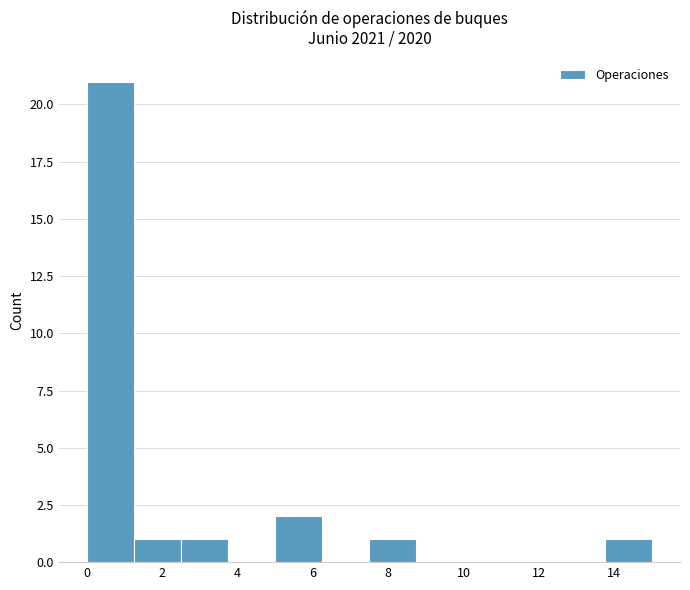

Reading left to right, list every bar in this chart as the range it spans on the x-axis followed by its height. Neither the bar edges nor the heights are printed on the chart, so give them approximately, as read against the axes.

0.00 to 1.25: 21
1.25 to 2.50: 1
2.50 to 3.75: 1
3.75 to 5.00: 0
5.00 to 6.25: 2
6.25 to 7.50: 0
7.50 to 8.75: 1
8.75 to 10.00: 0
10.00 to 11.25: 0
11.25 to 12.50: 0
12.50 to 13.75: 0
13.75 to 15.00: 1